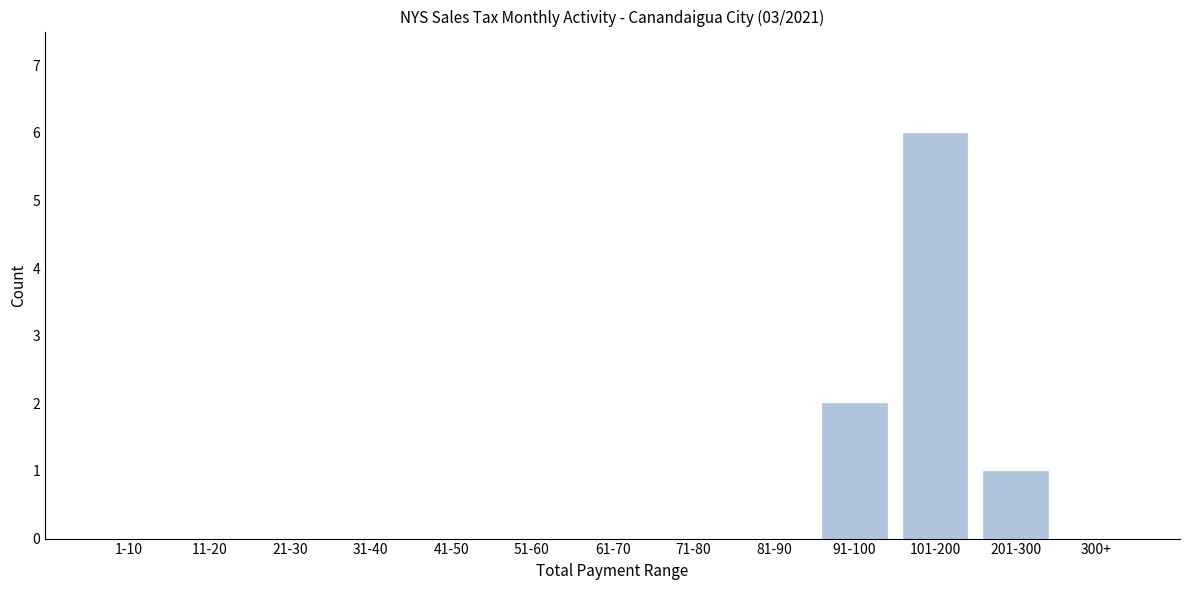

Reading right to left, extract all data points from this chart.

300+=0	201-300=1	101-200=6	91-100=2	81-90=0	71-80=0	61-70=0	51-60=0	41-50=0	31-40=0	21-30=0	11-20=0	1-10=0